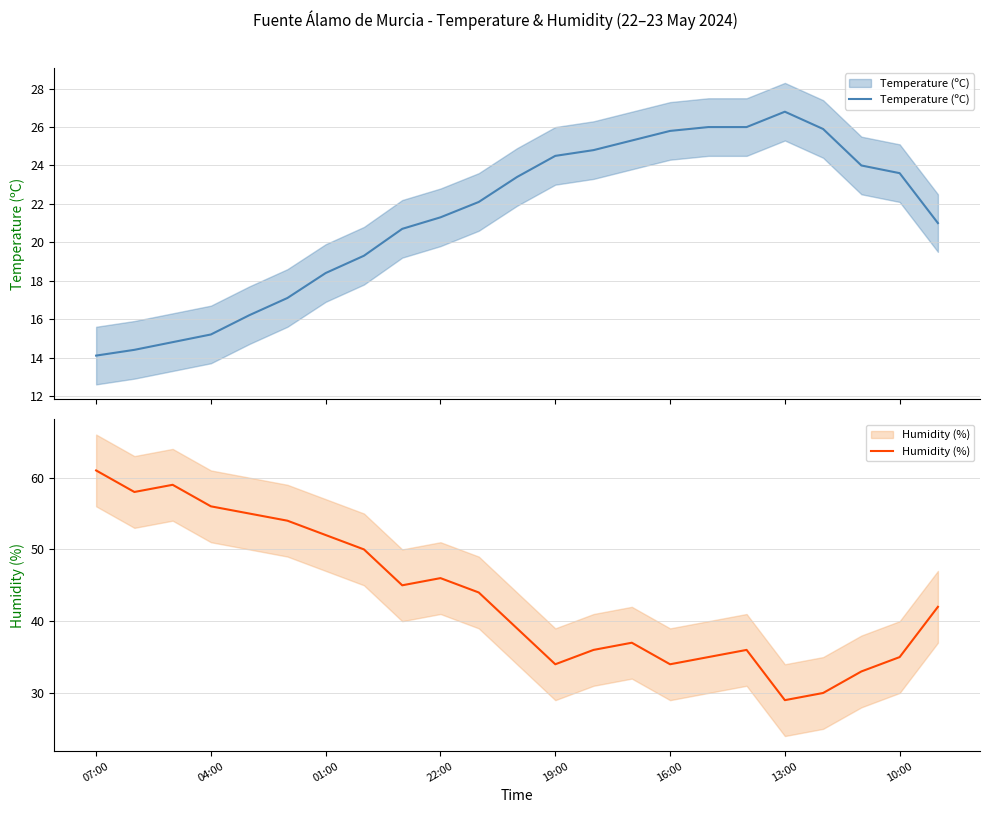

What are all the series names shown in the legend?

Temperature (ºC), Humidity (%)